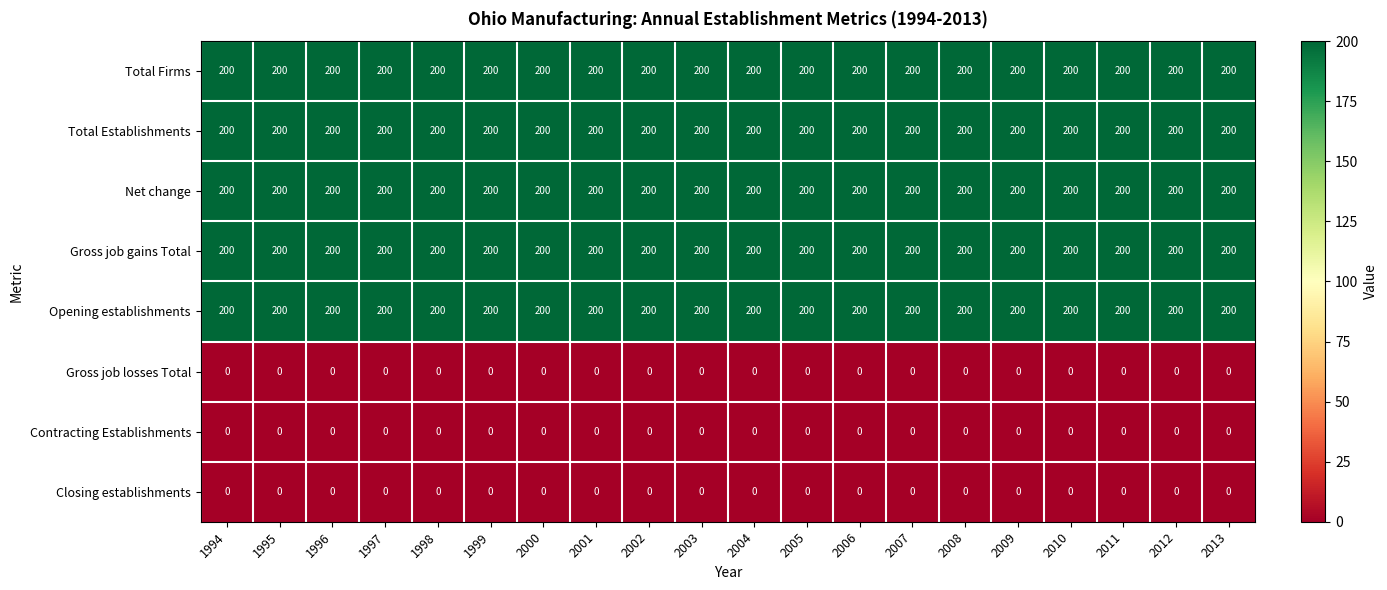

What is the total value across all series at 2011?

1000